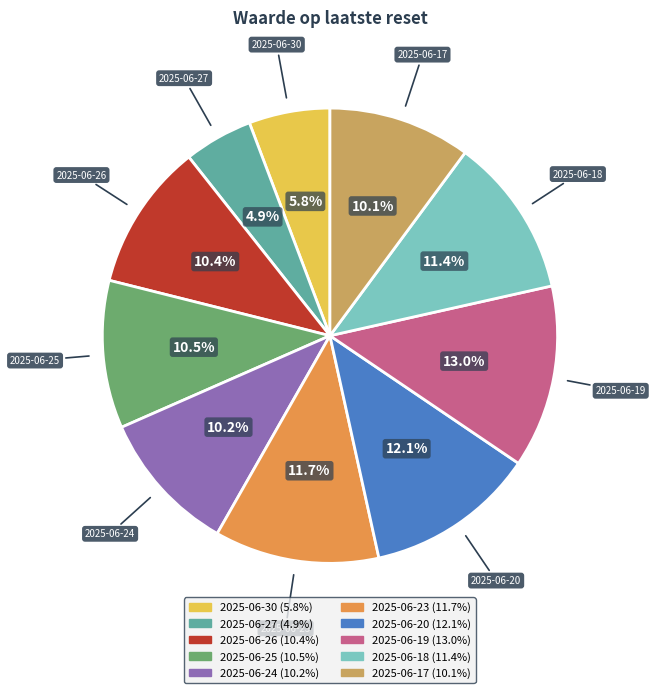

What percentage do 2025-06-23 and 2025-06-24 together represent?

21.9%